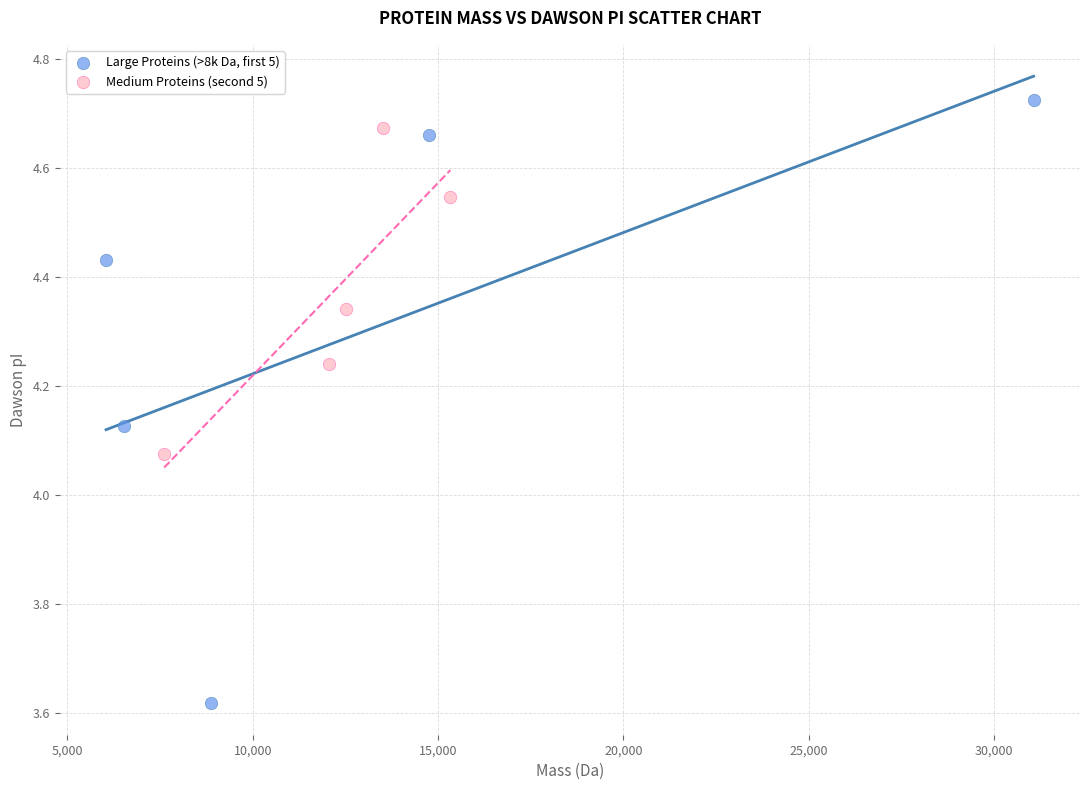

Which series contains the highest Y value?

Large Proteins (>8k Da, first 5)